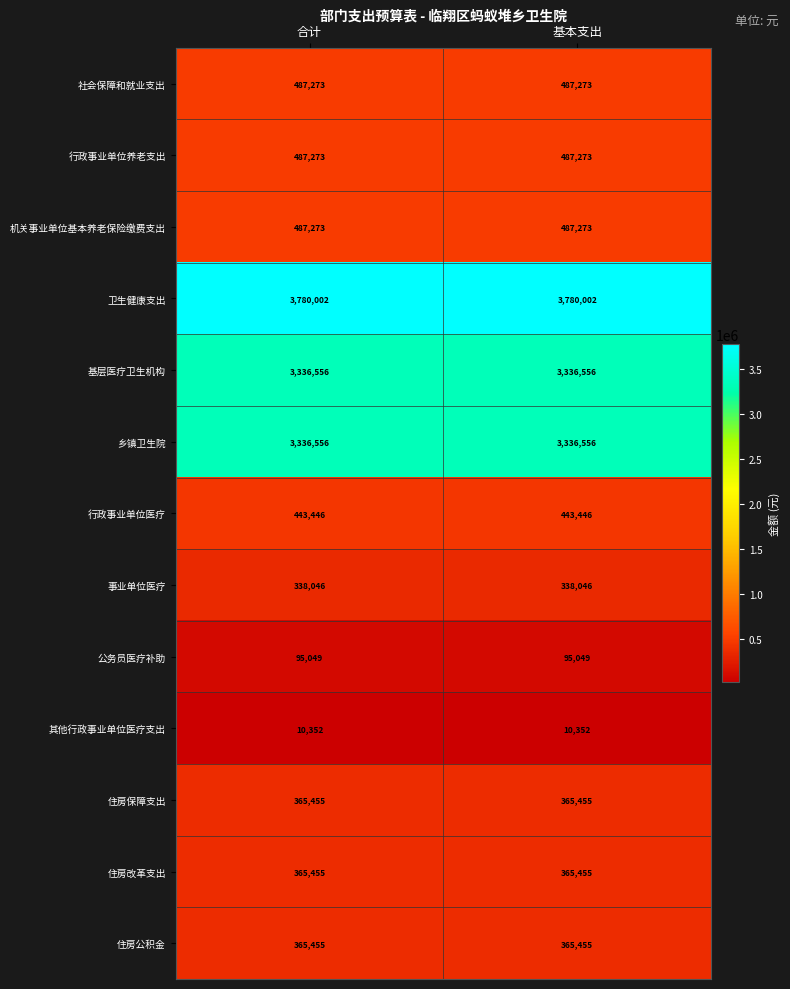

True or false: 基层医疗卫生机构 has a value of 5407534 at 合计.

False